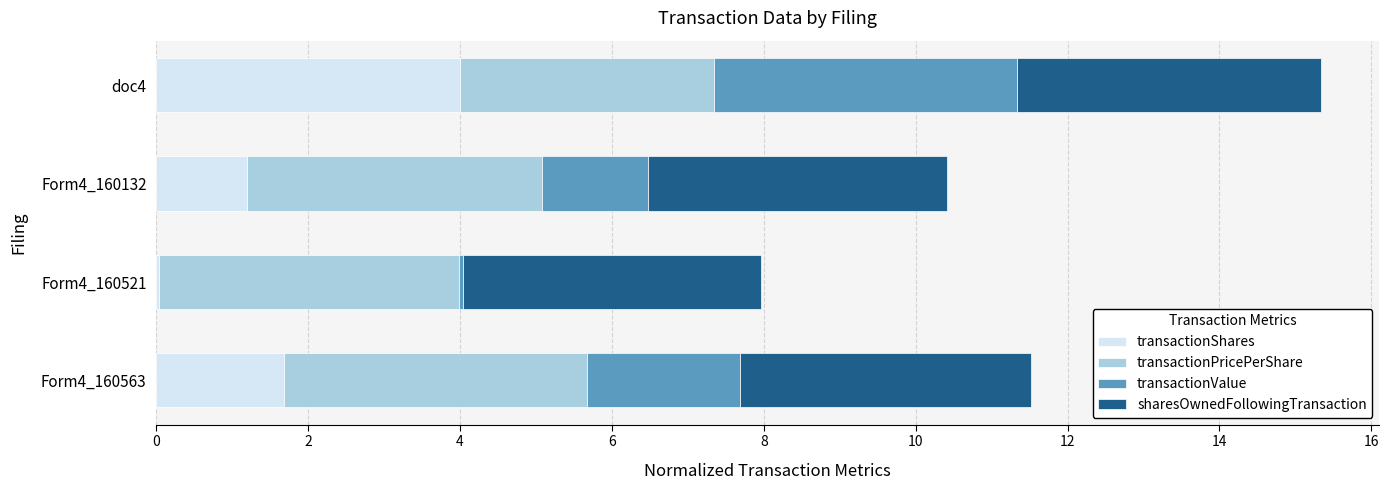

The transactionShares series shows 1.0 at Form4_160563. True or false?

False